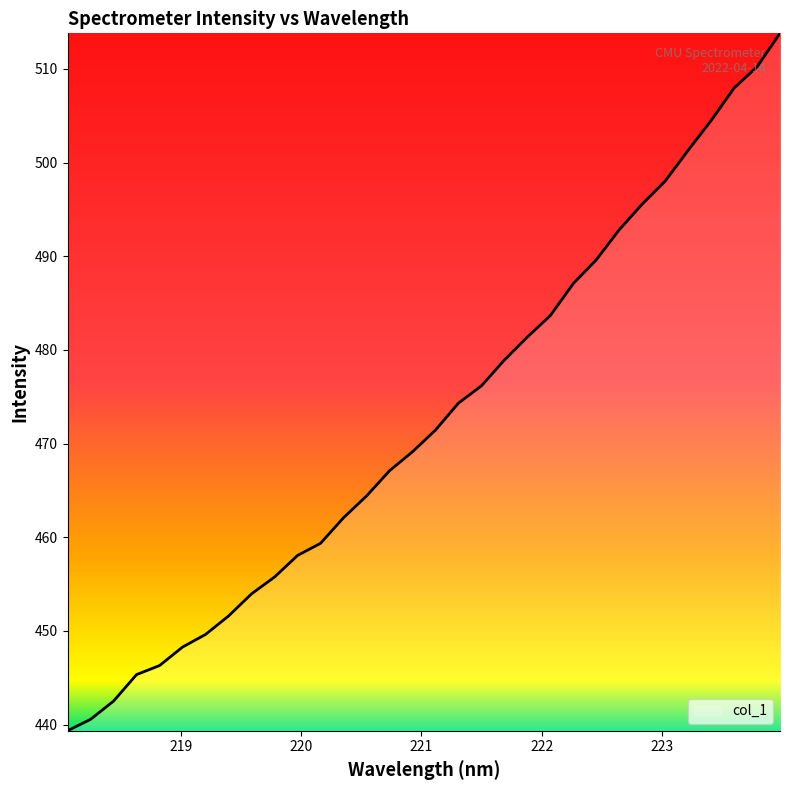

What is the smallest value displayed?

439.3